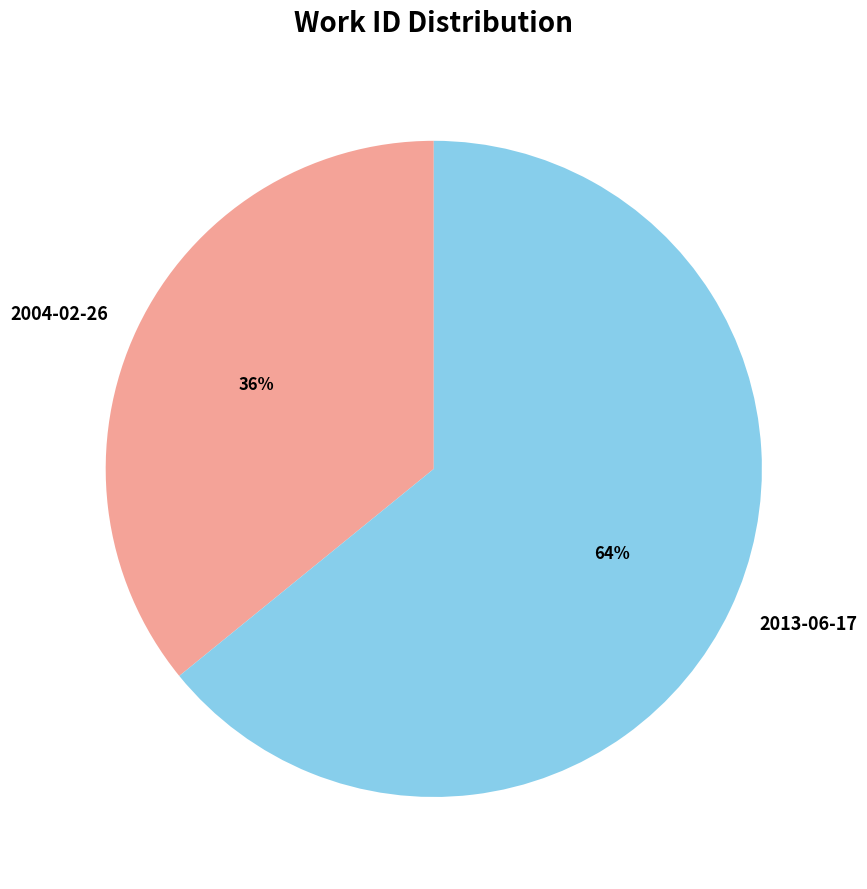

Which slice is the largest?

2013-06-17